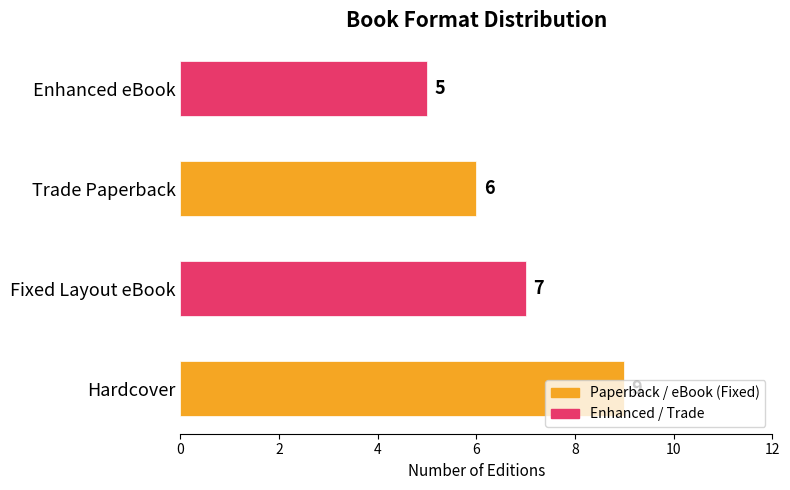

What is the smallest value displayed?

5